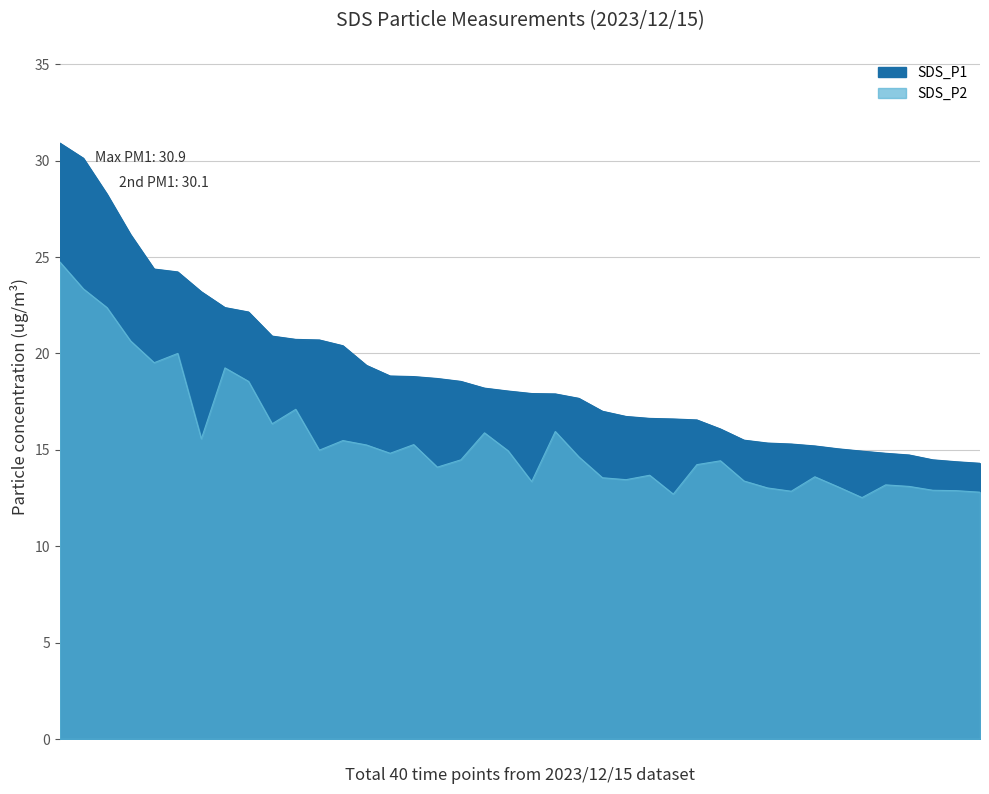

The value of SDS_P2 at 2023/12/15 00:23 is 12.7. True or false?

True